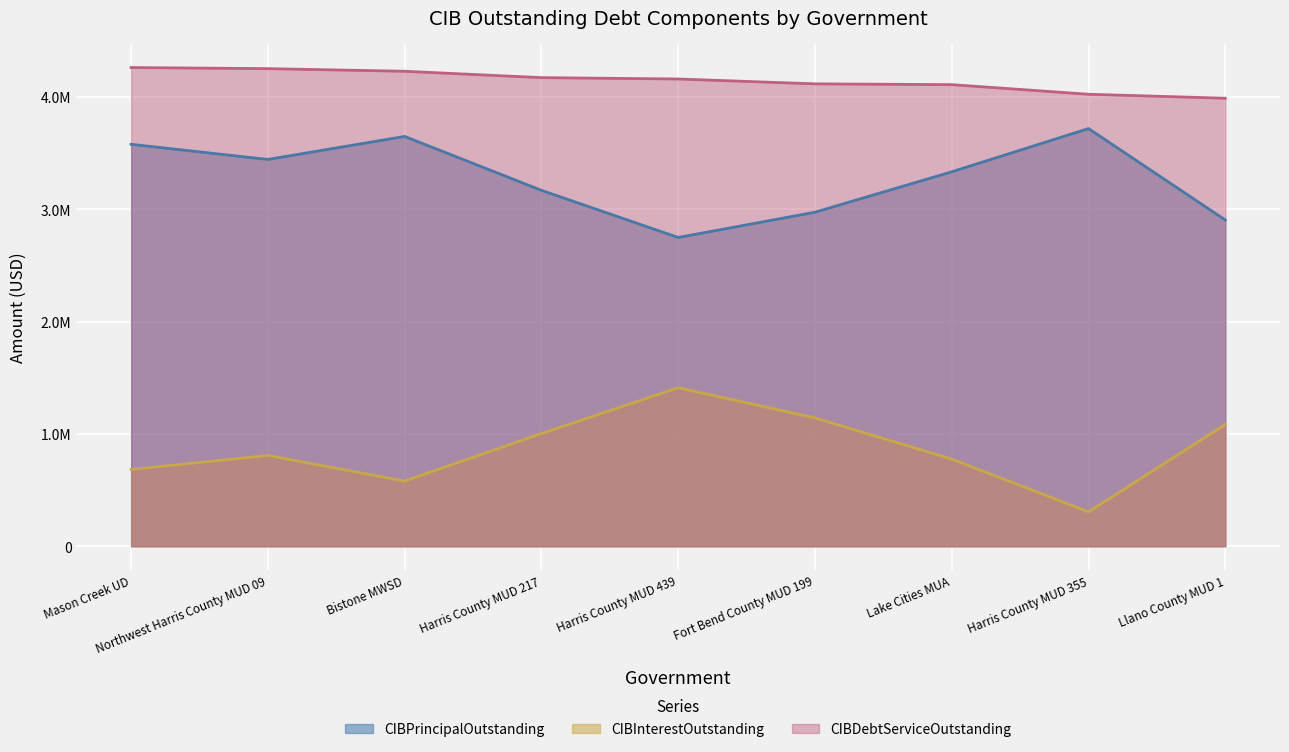

What is the difference between the maximum and minimum values in the CIBPrincipalOutstanding series?

970000.0